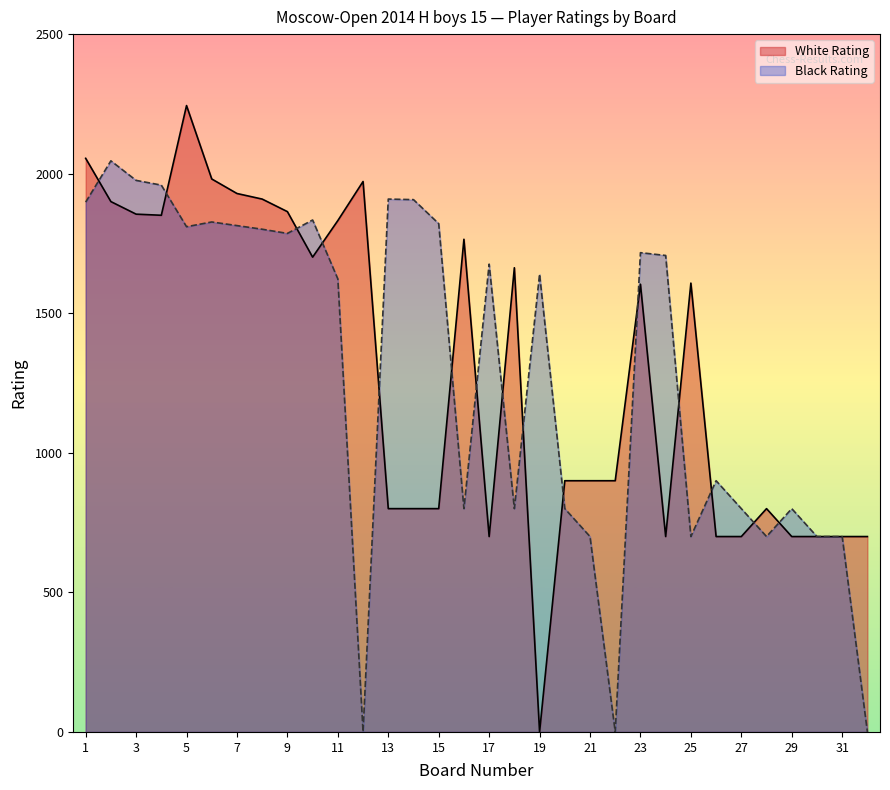

What is the difference between the second highest and second lowest values in the White Rating series?

1355